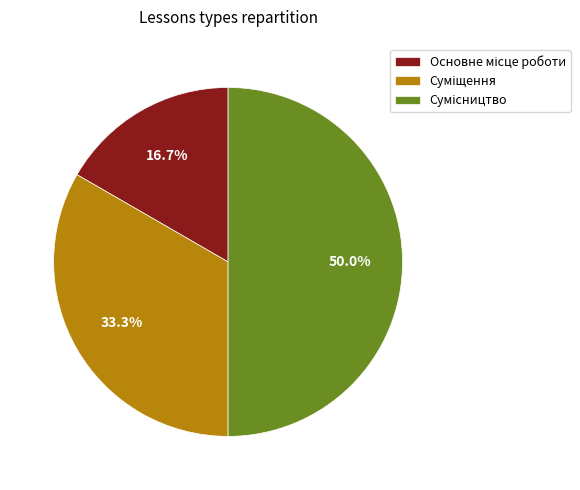

Combined, do Сумісництво and Суміщення account for over 50%?

Yes